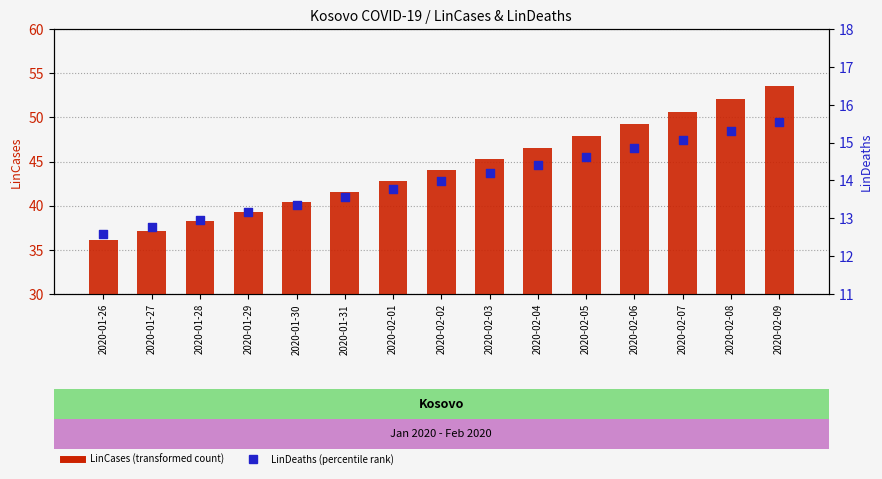

At which category is the sum across all series the highest?

2020-02-09